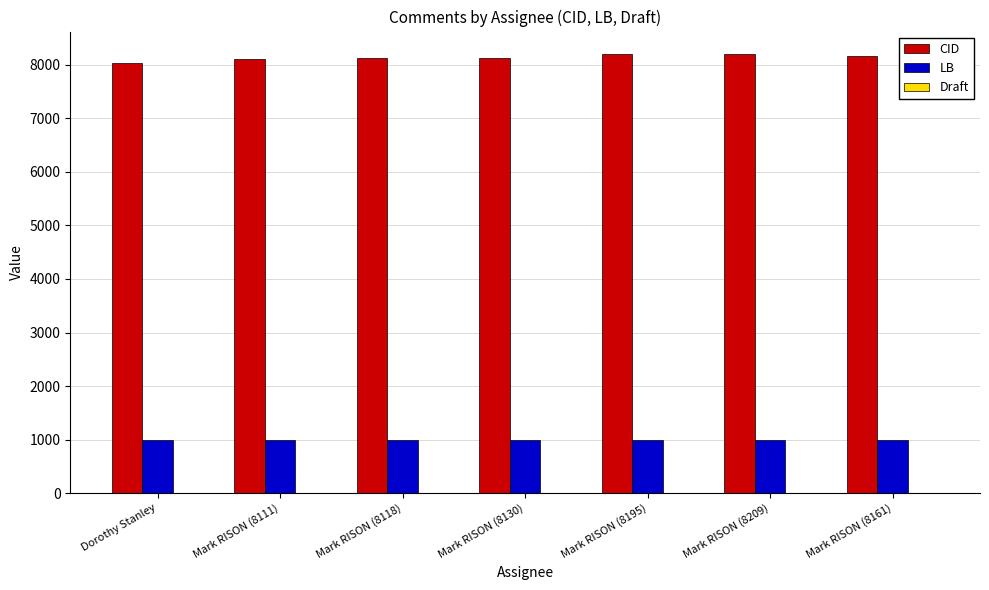

True or false: LB has a value of 1721 at Dorothy Stanley.

False